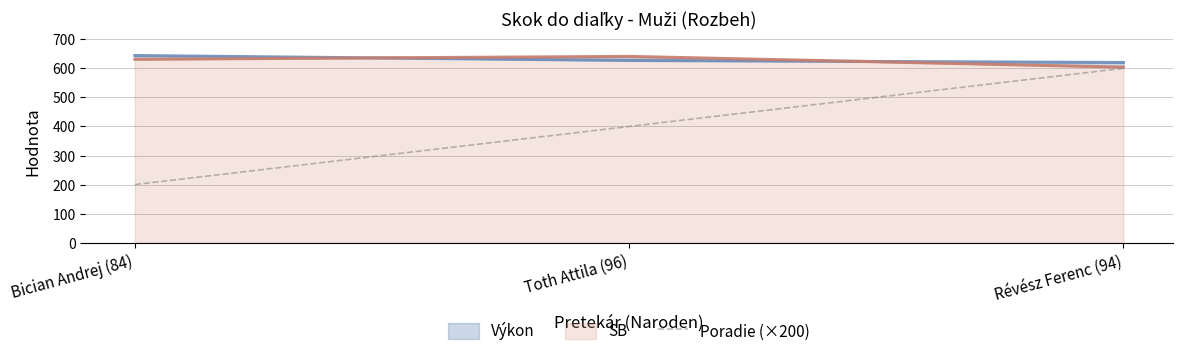

At which label does Poradie (×200) reach its peak?

Révész Ferenc (94)